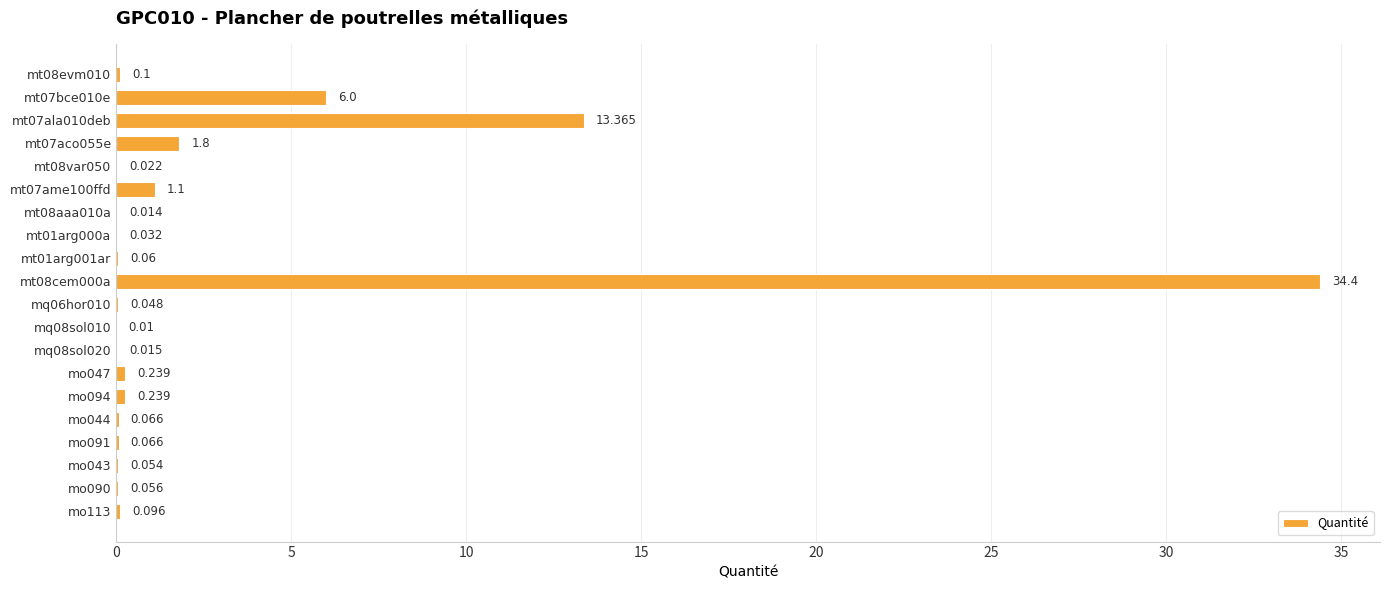

How many data points does each series have?

20